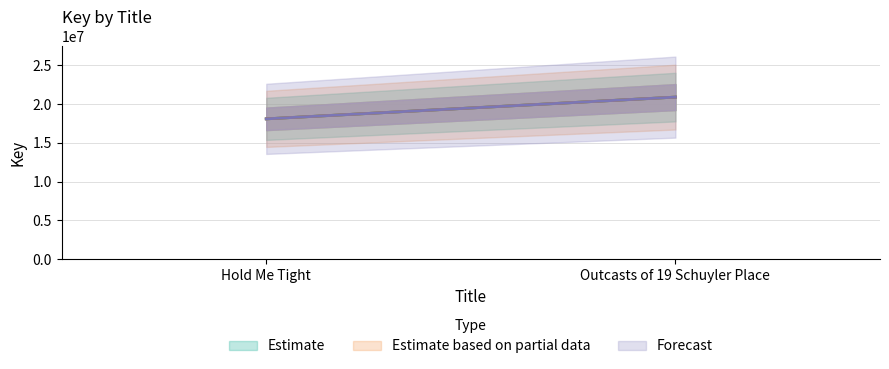

The value of Forecast at Outcasts of 19 Schuyler Place is 36333094. True or false?

False